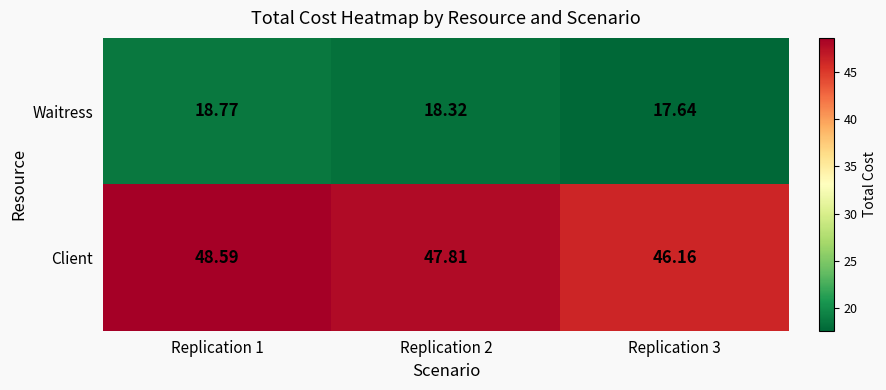

What is the smallest value displayed?

17.6